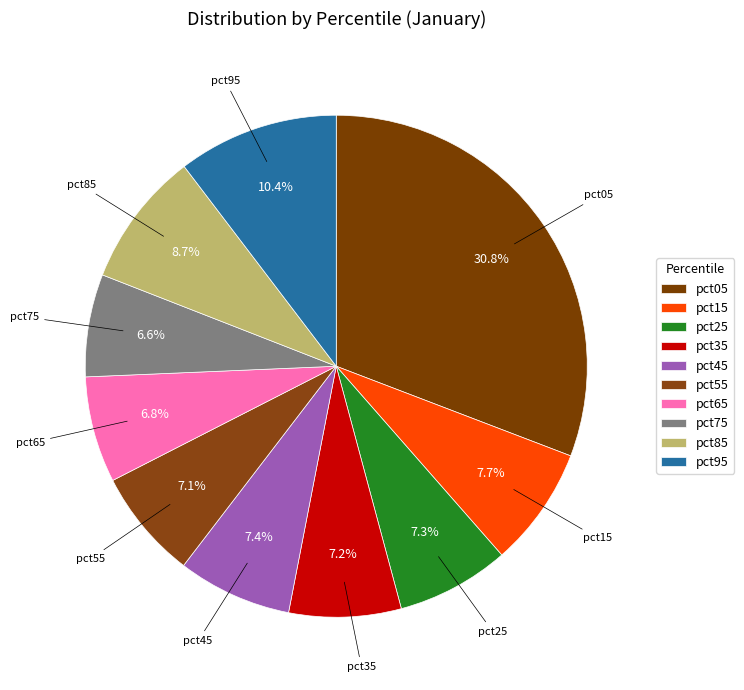

Is pct75 the majority of the pie?

No